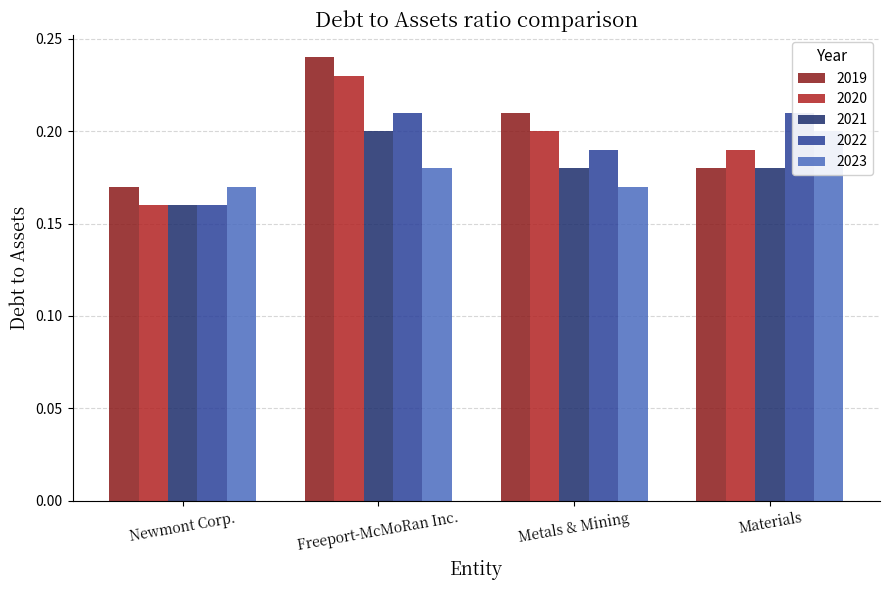

At which label is 2023 closest to 0?

Newmont Corp.